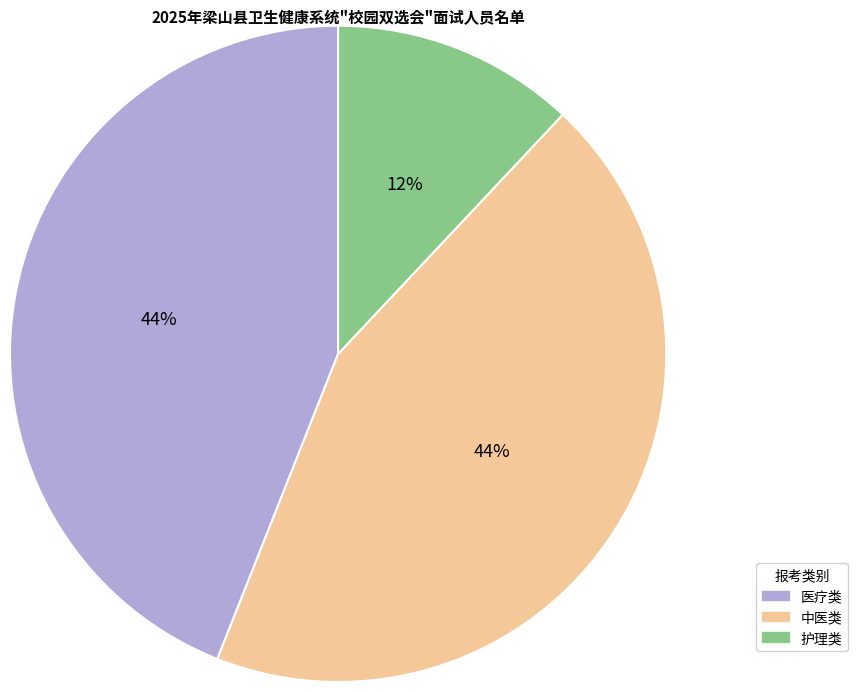

True or false: 中医类 accounts for 58% of the total.

False